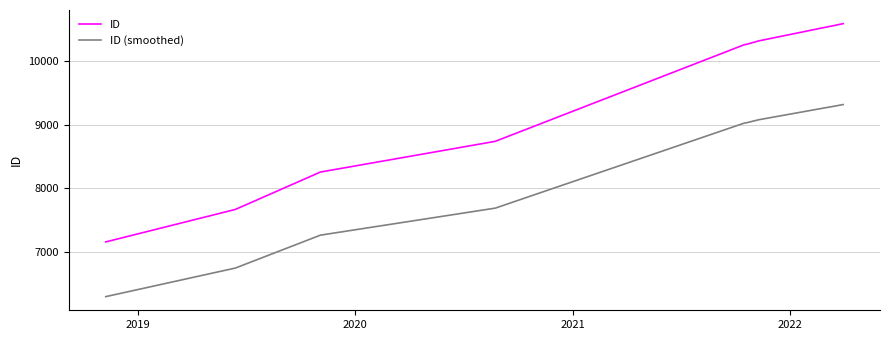

True or false: ID has more than 2 points higher than both neighbors.

False